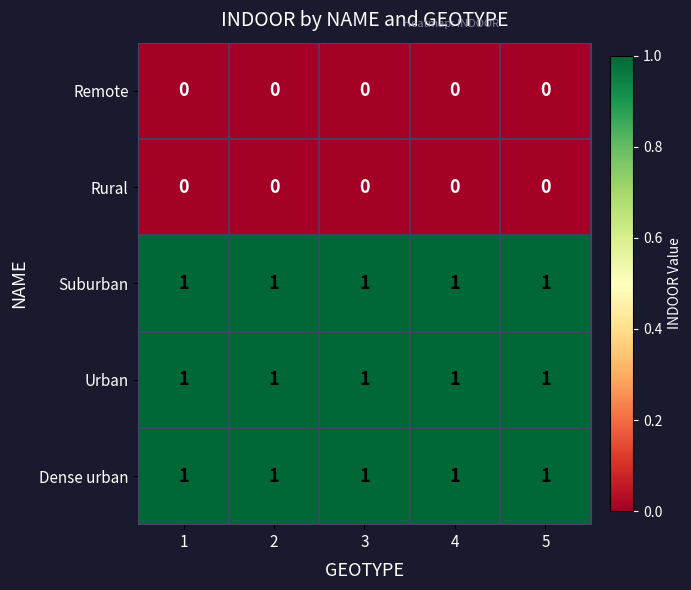

What is the total value across all series at 1?

3